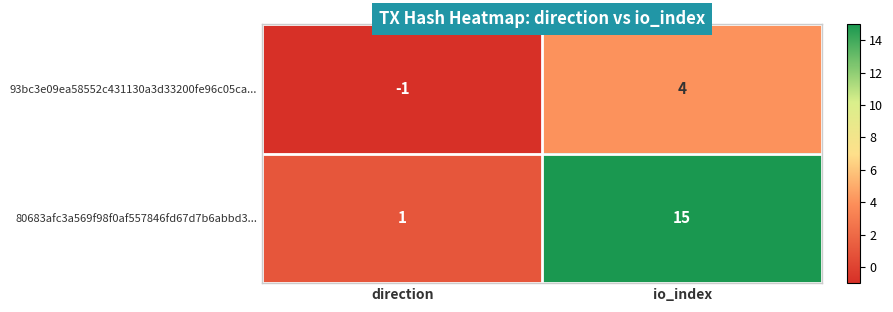

List the series in order of their peak value, lowest first.

93bc3e09ea58552c431130a3d33200fe96c05ca..., 80683afc3a569f98f0af557846fd67d7b6abbd3...